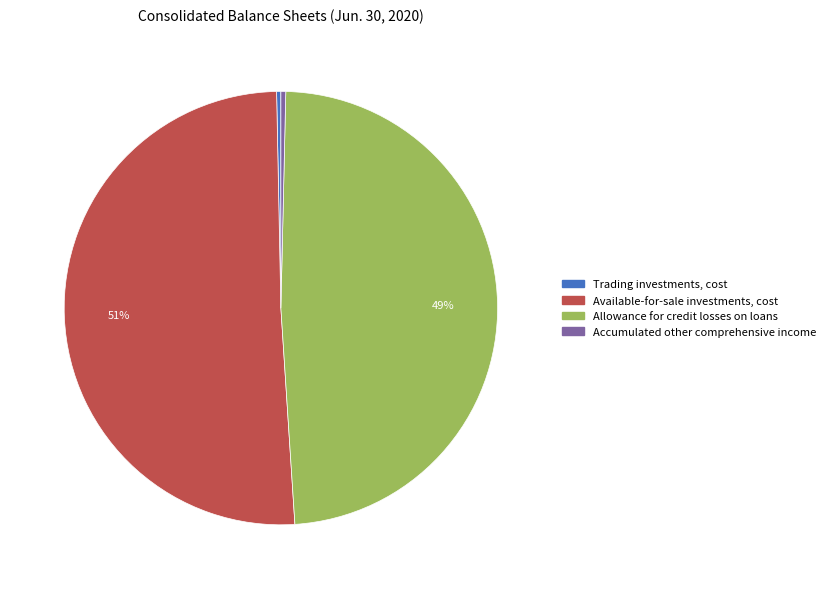

How many slices are in this pie chart?

4